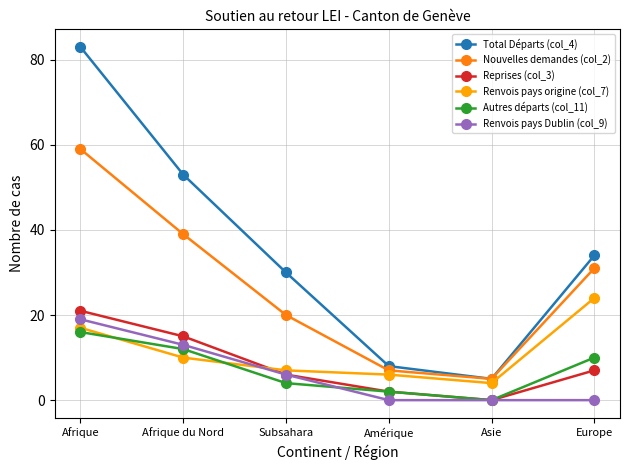

True or false: Nouvelles demandes (col_2) and Reprises (col_3) cross at least once.

False